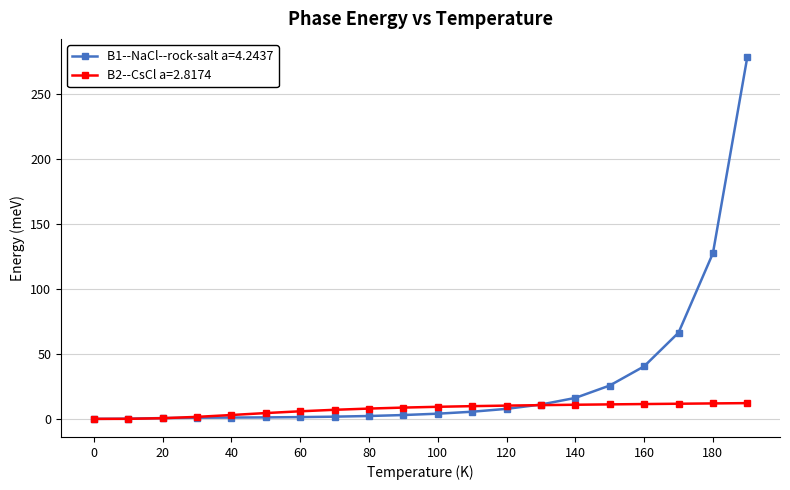

Which series has the largest range (max minus min)?

B1--NaCl--rock-salt a=4.2437